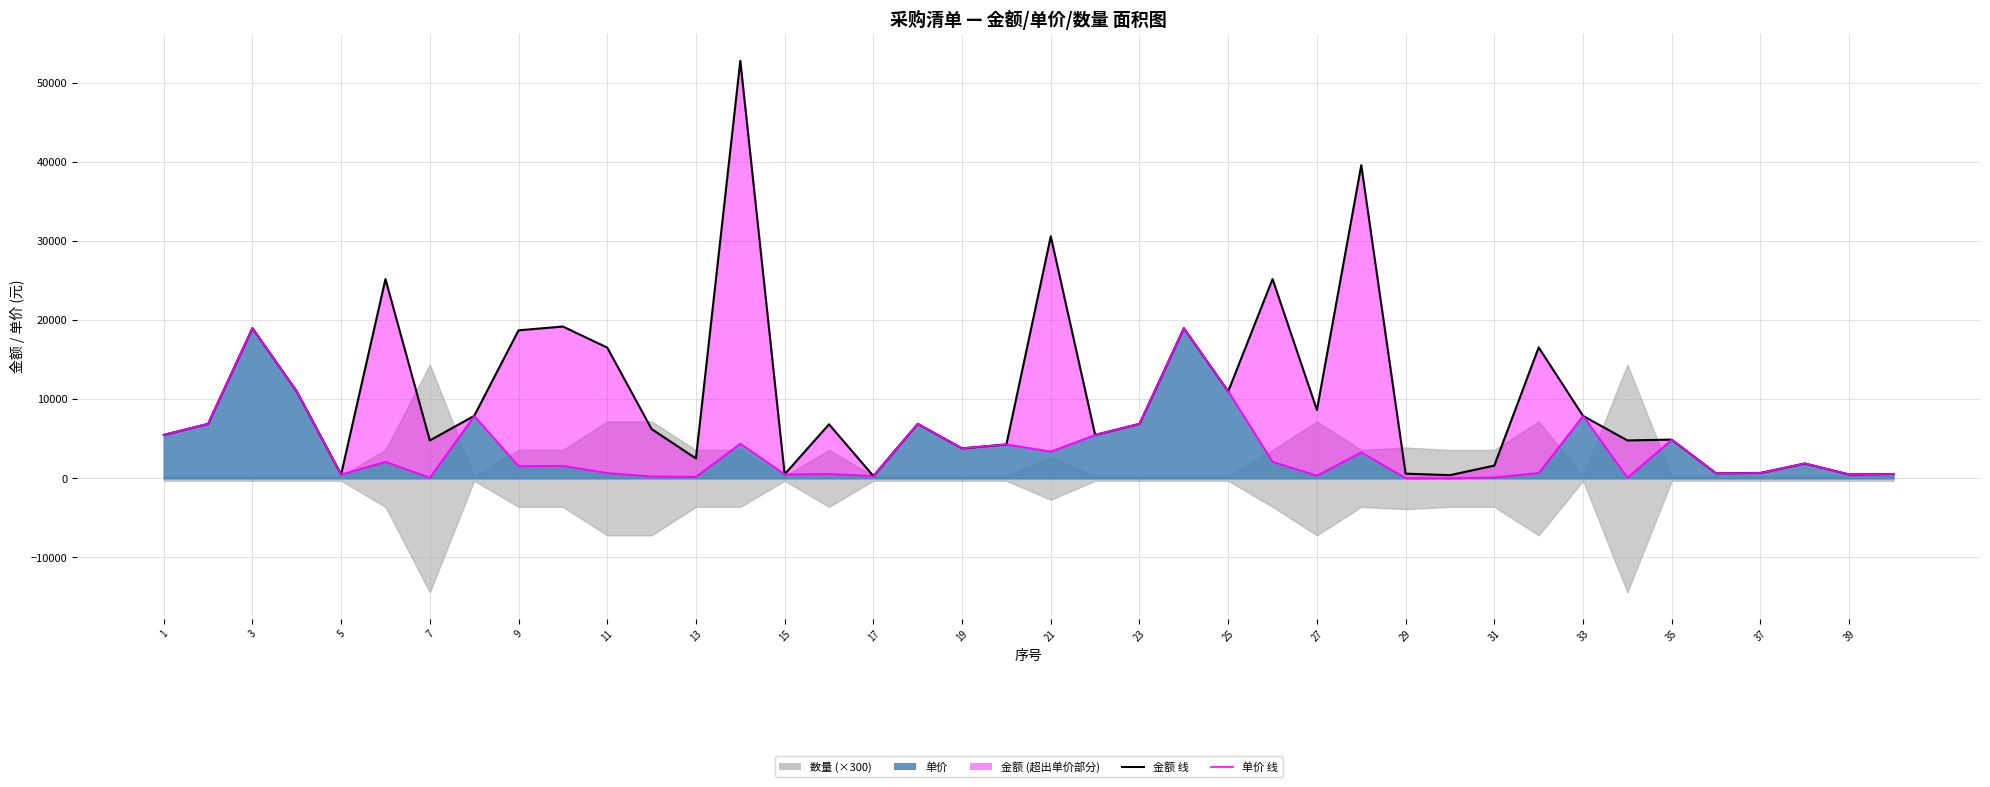

What is the value of the 金额 线 point at the 37th from the left?

690